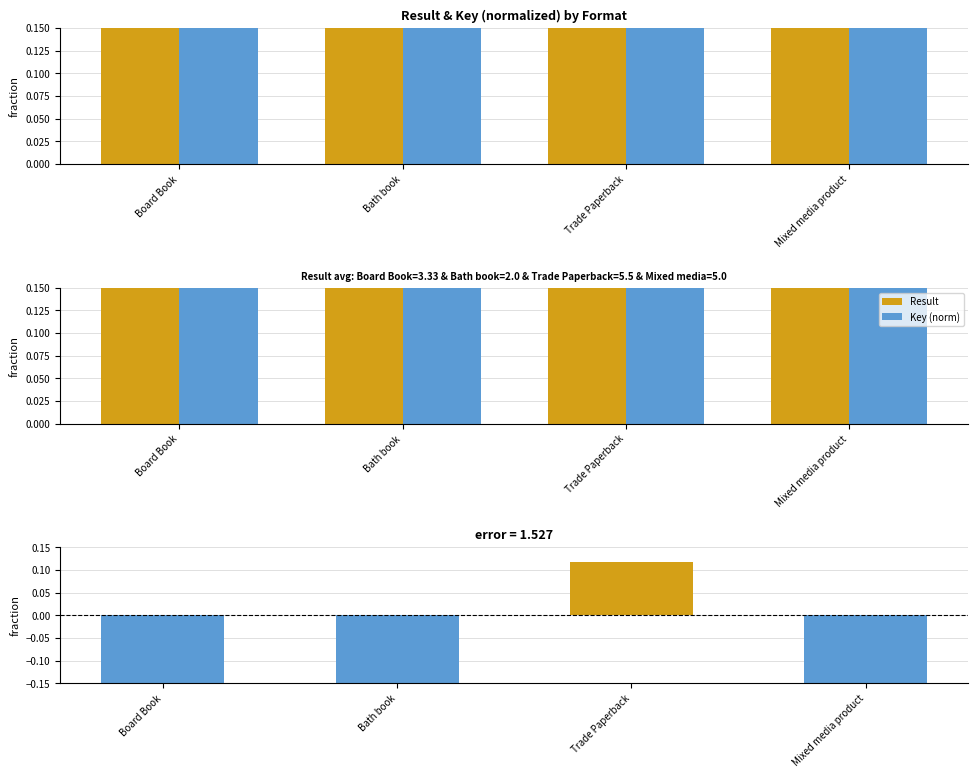

Reading right to left, list all the values displayed in this chart.

Result: 5.0	5.5	2.0	3.3
Key (norm): 5.4	5.4	5.5	5.4
Difference (Result - Key norm): -0.4	0.1	-3.5	-2.1